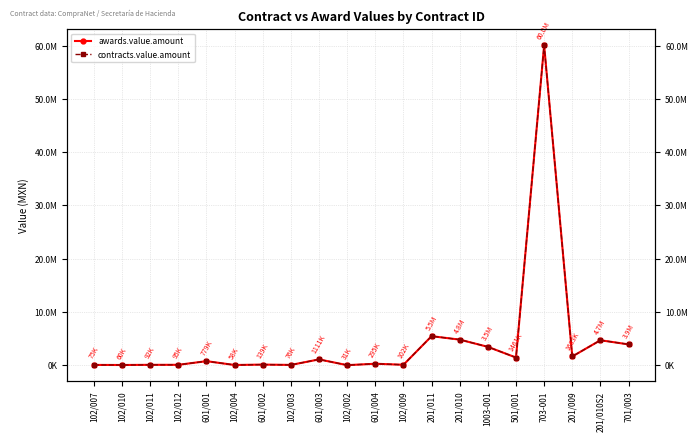

What value does the awards.value.amount series have at 201/011?

5472538.5